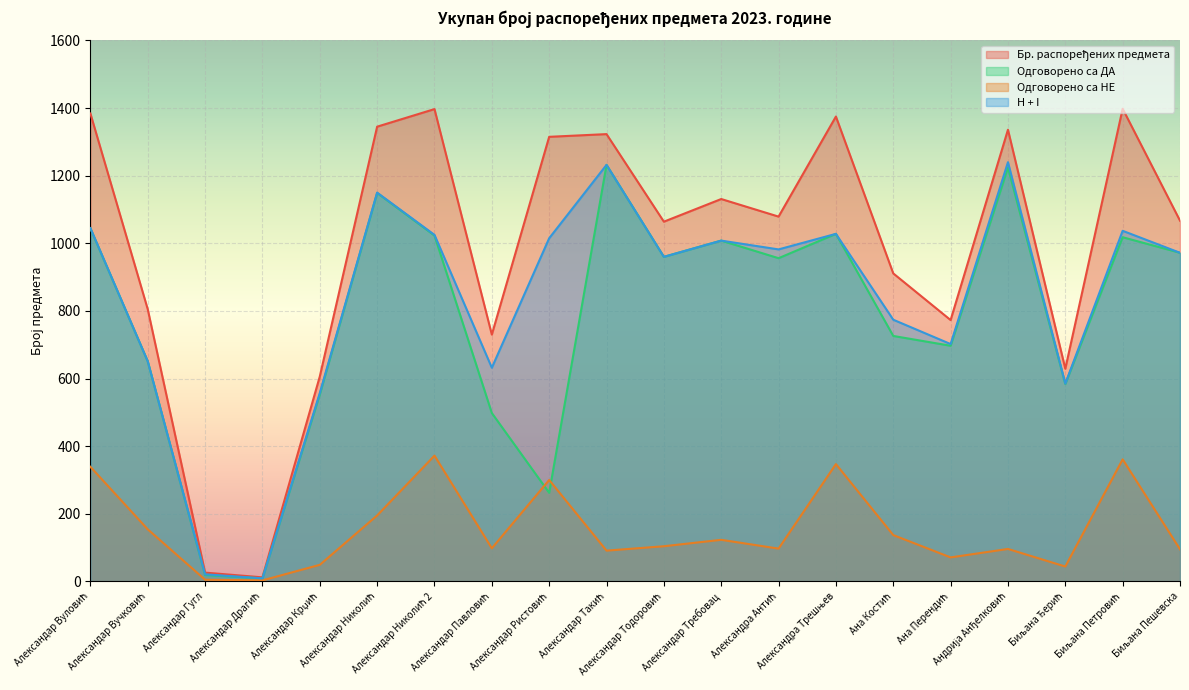

What is the difference between the second highest and second lowest values in the Одговорено са ДА series?

1205